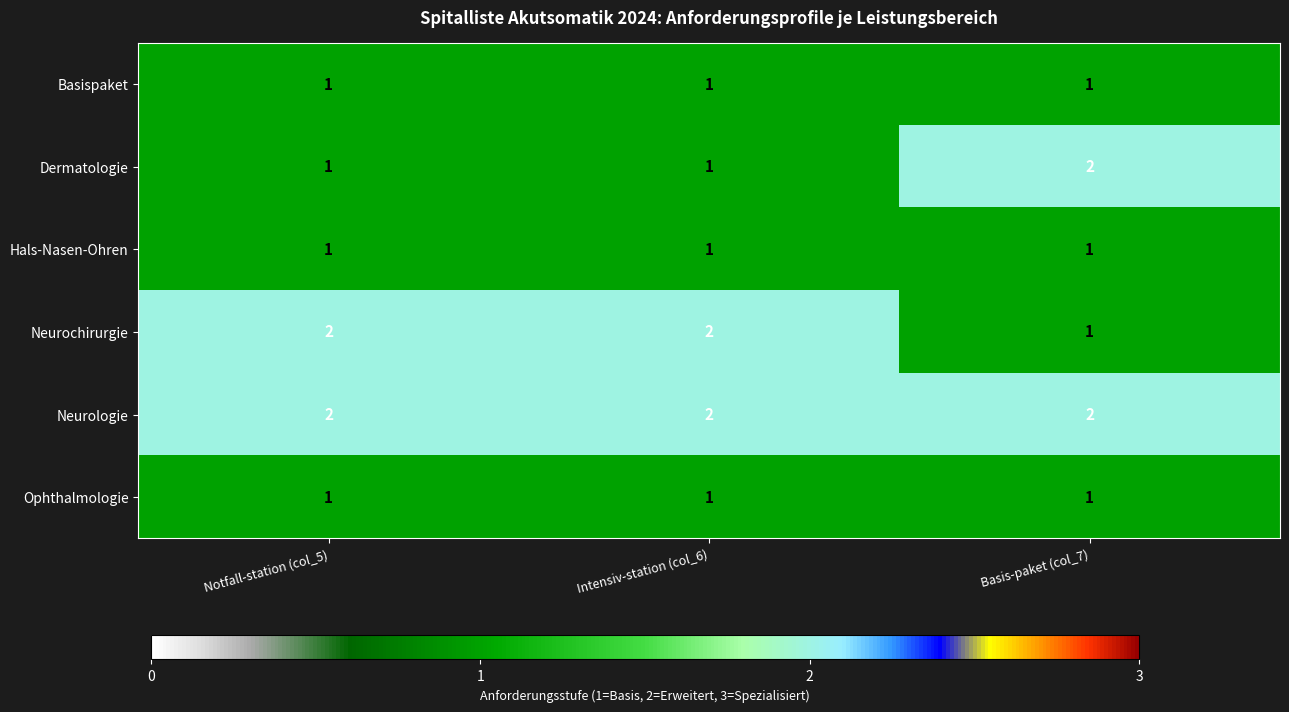

What is the total value across all series at Intensiv-station (col_6)?

8